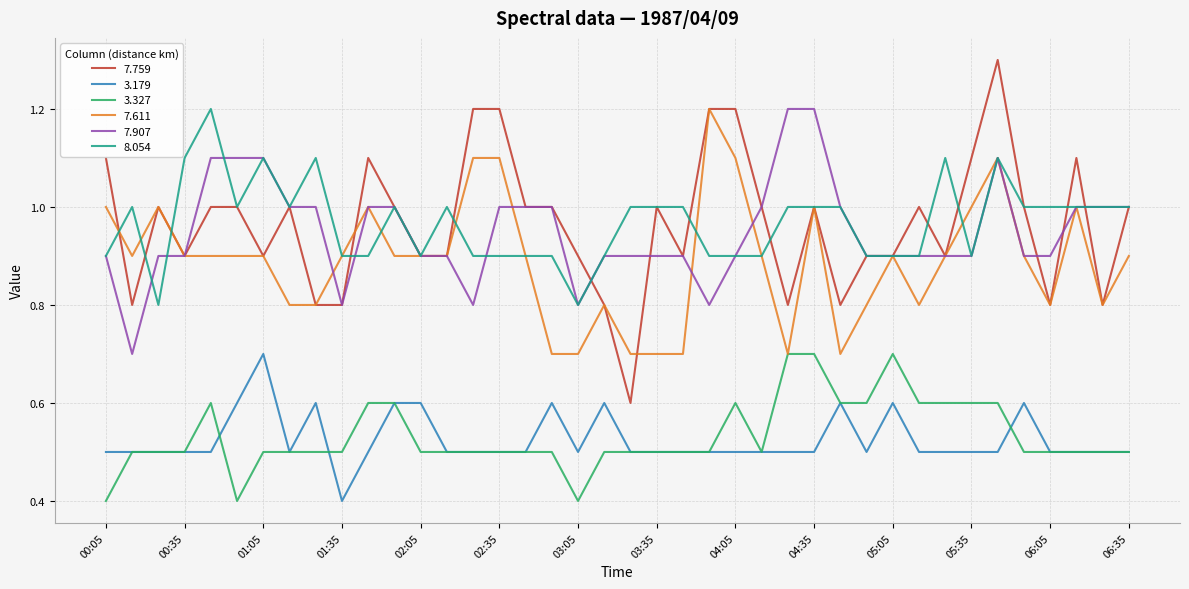

Which series has the widest spread of values?

7.759